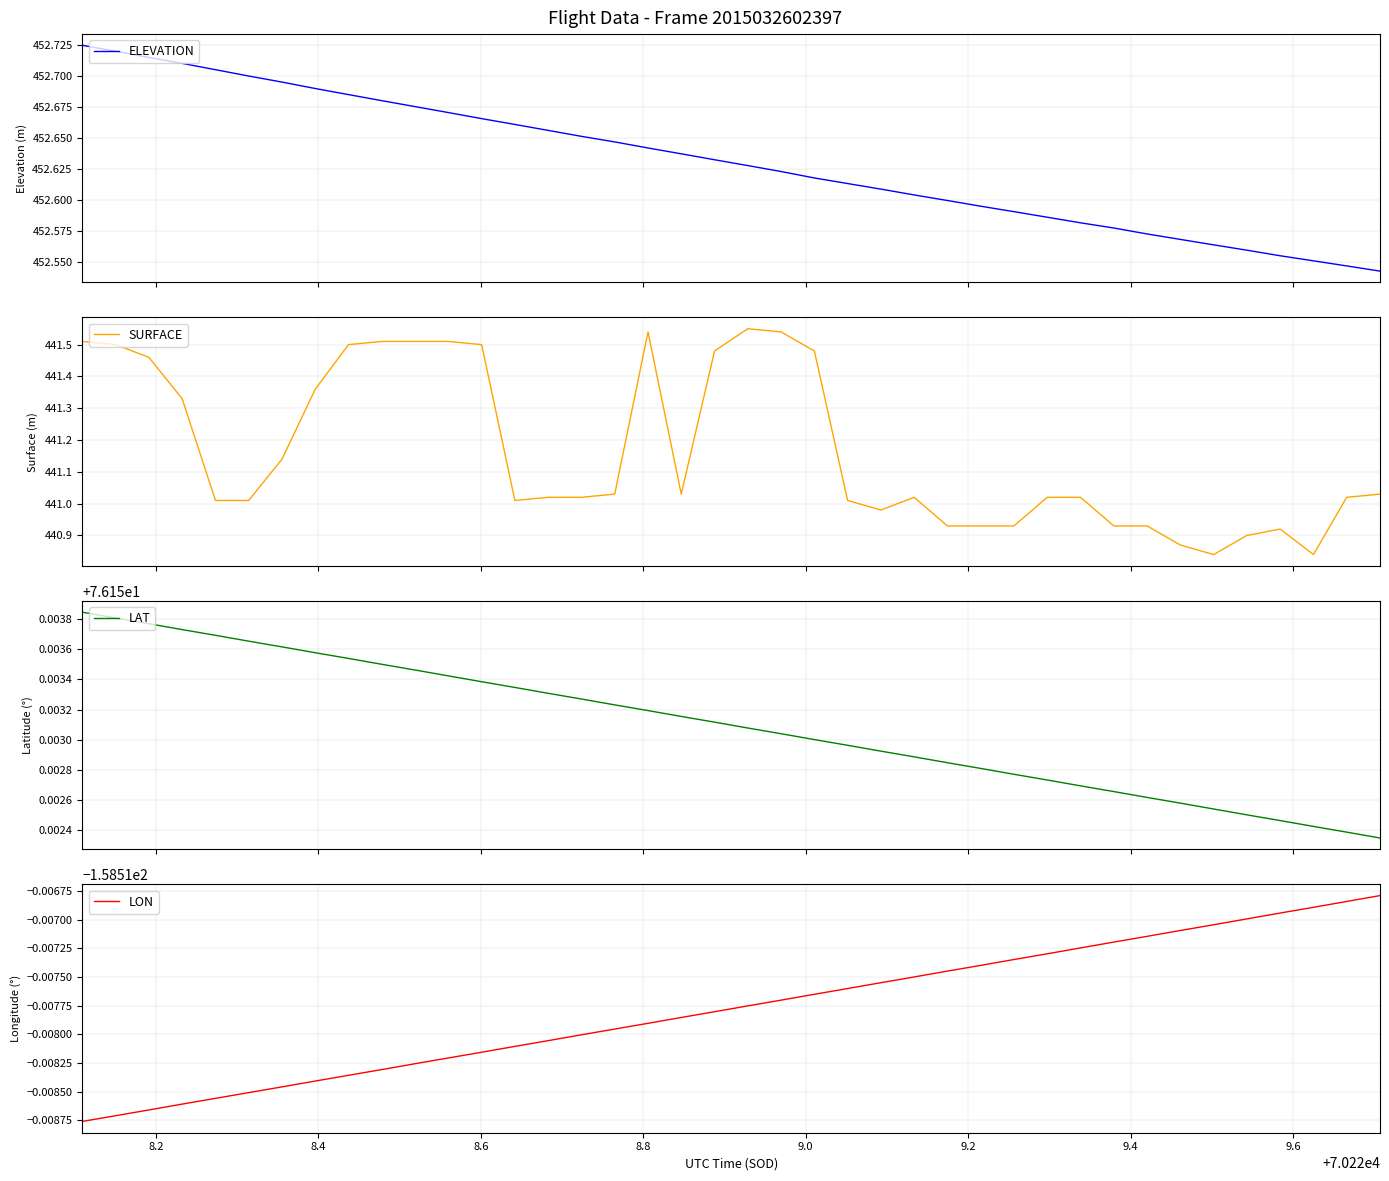

How many lines are shown in the chart?

4